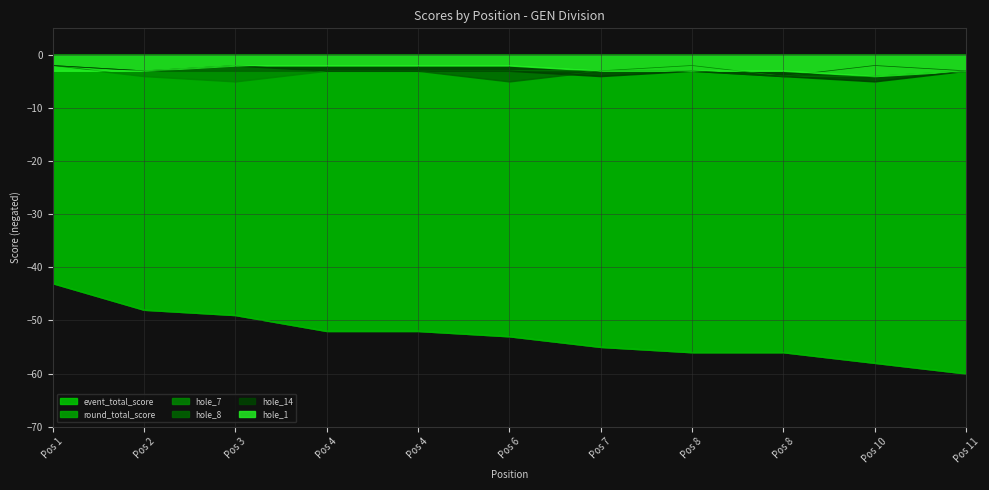

What is the spread (max minus min) of values at Pos 1?

41